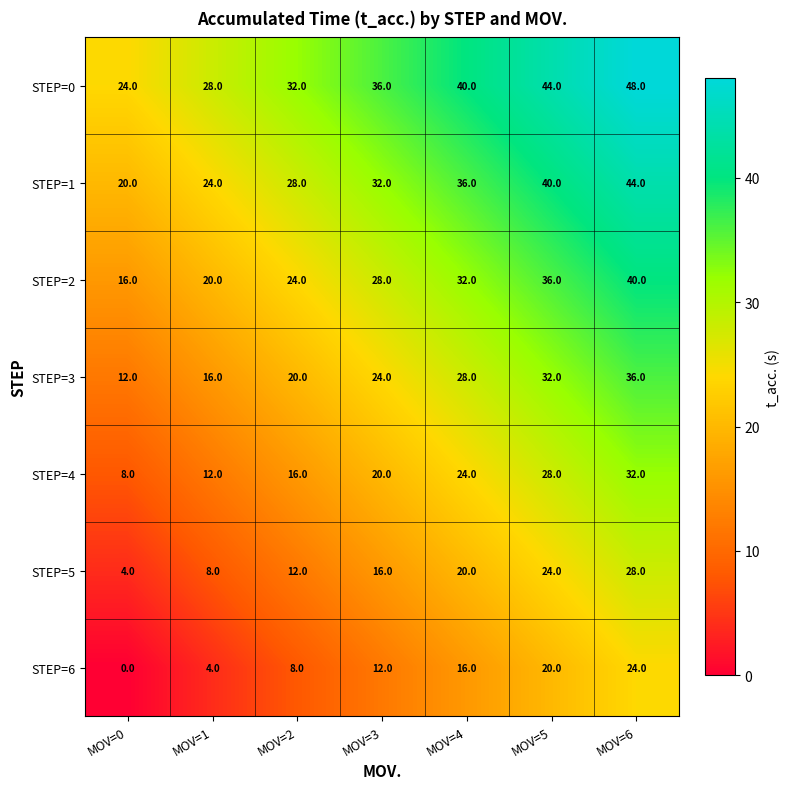

How many series are shown in this chart?

7